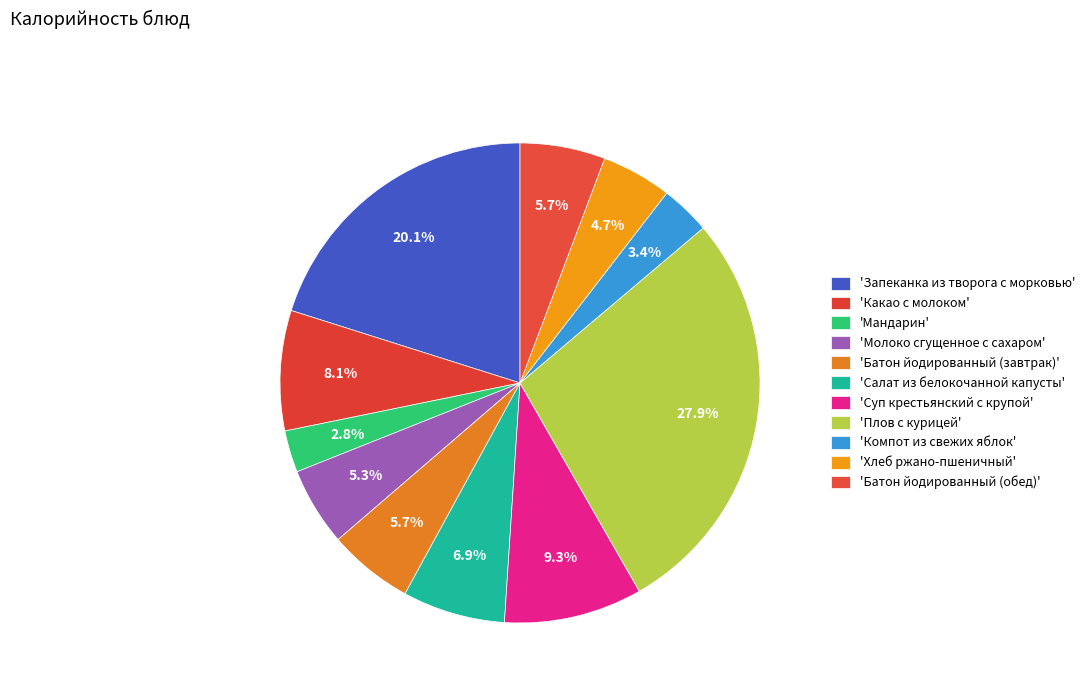

To the nearest percent, what is the average slice percentage?

9%